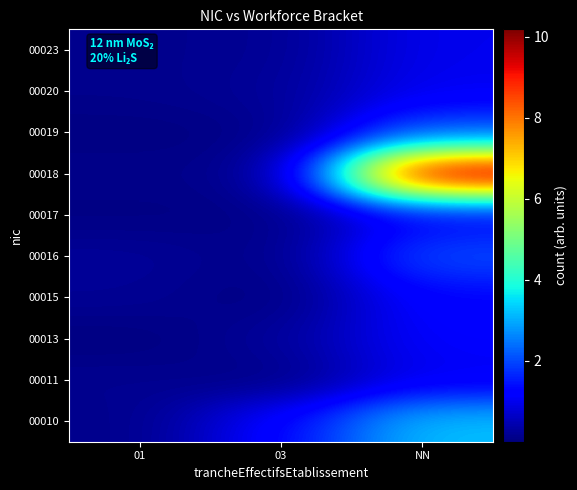

What is the total value across all series at NN?

24.3